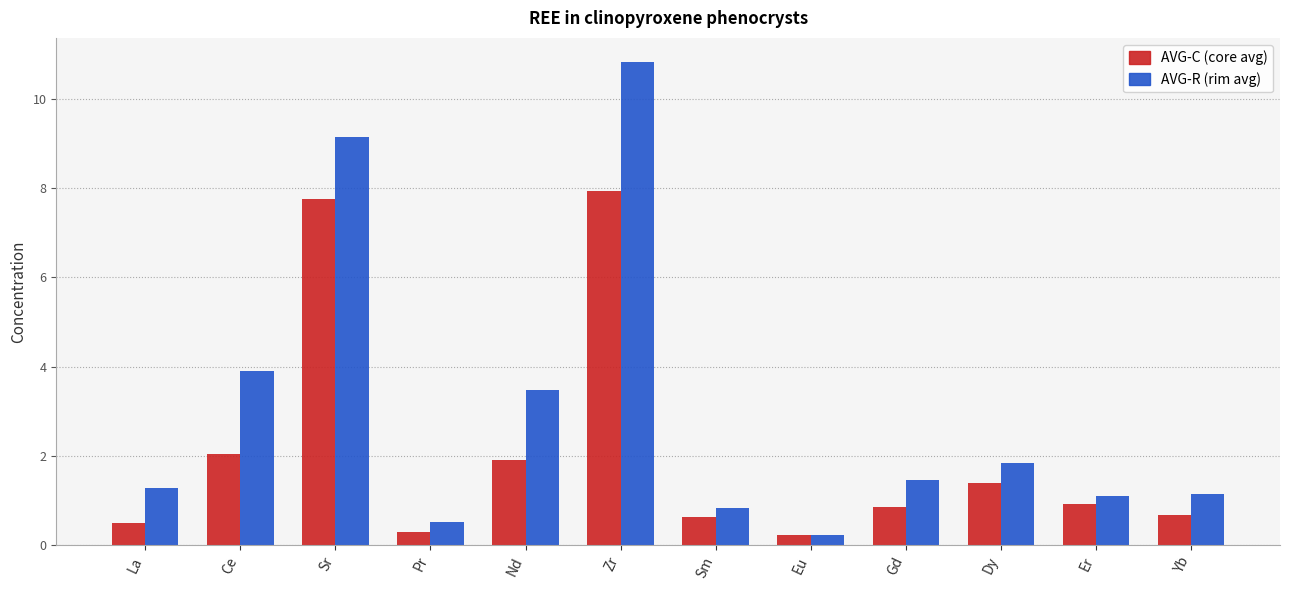

What is the total value across all series at Zr?

18.8